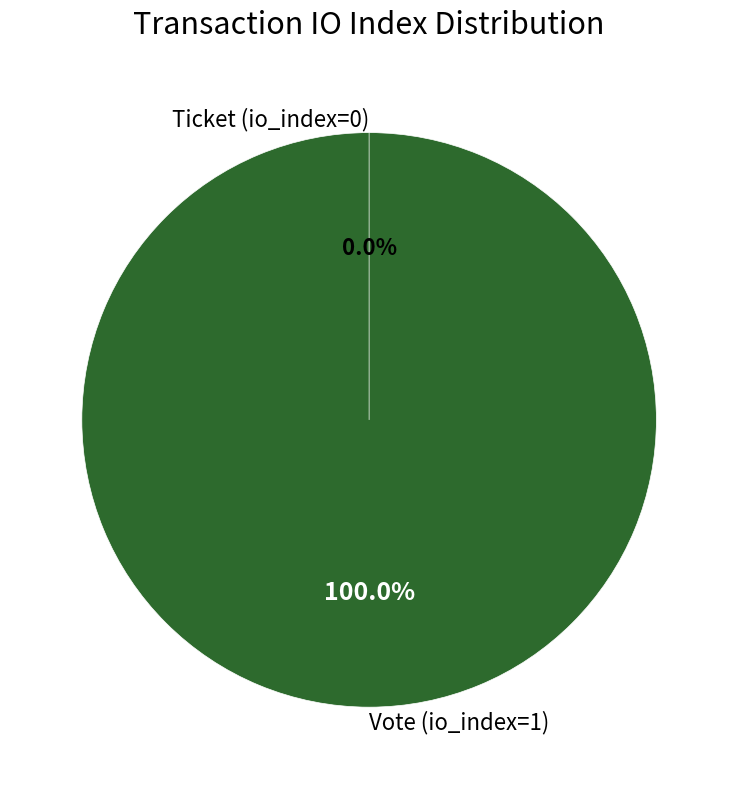

How many segments does this pie chart have?

2